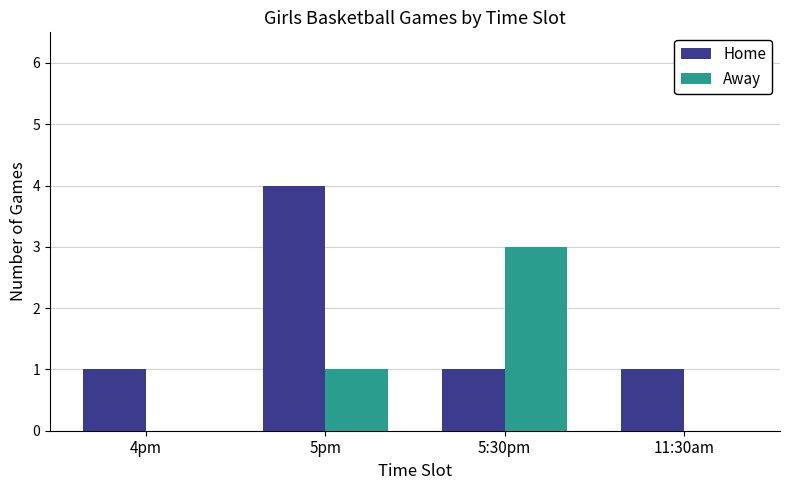

What is the approximate value of Home at 5pm?

4